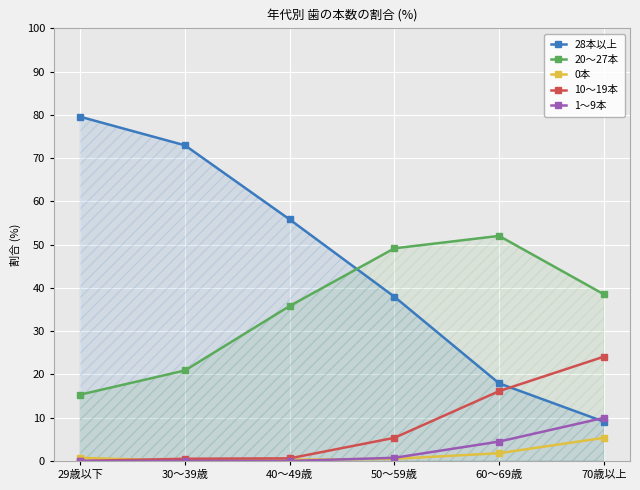

How many lines are shown in the chart?

5